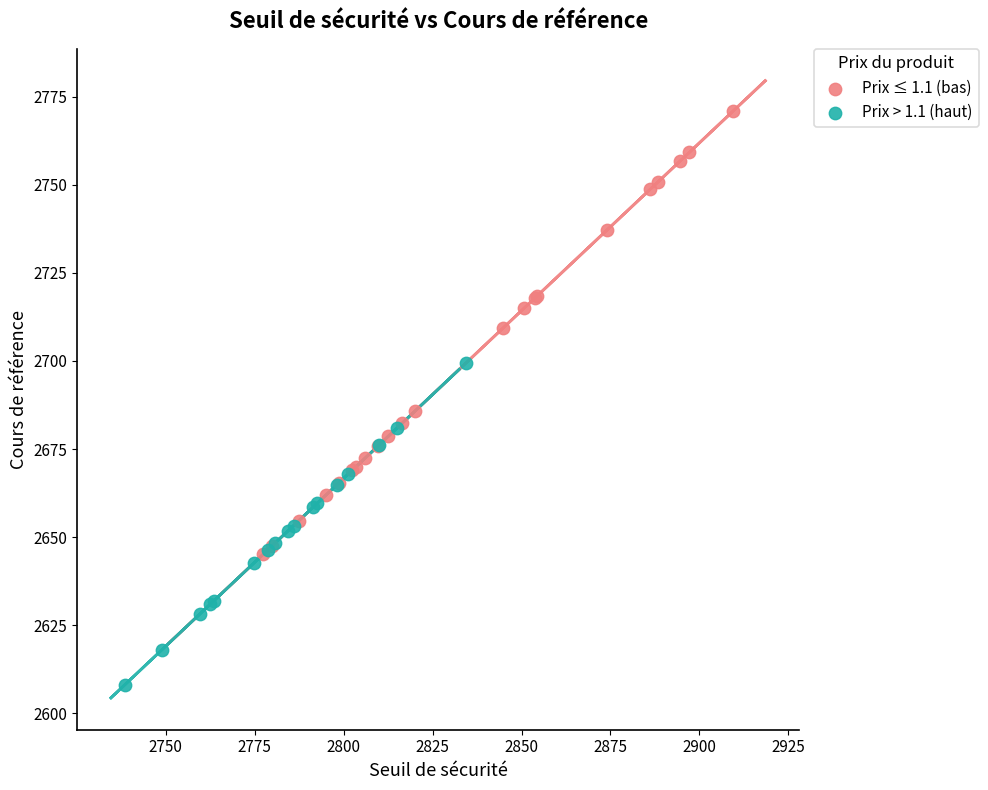

Which series has the largest Y range (max minus min)?

Prix ≤ 1.1 (bas)